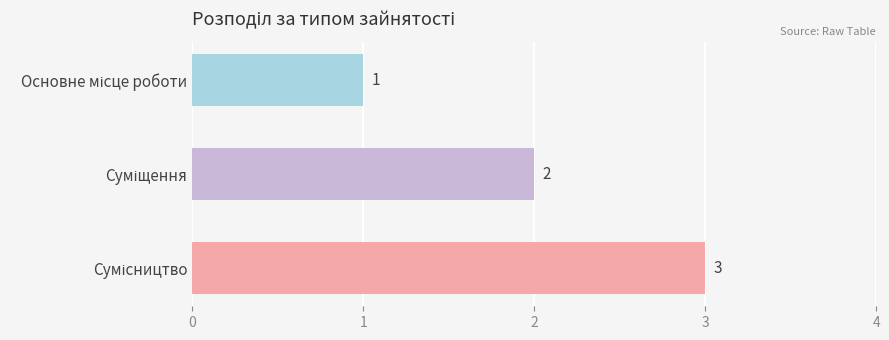

What is the sum of all values?

6